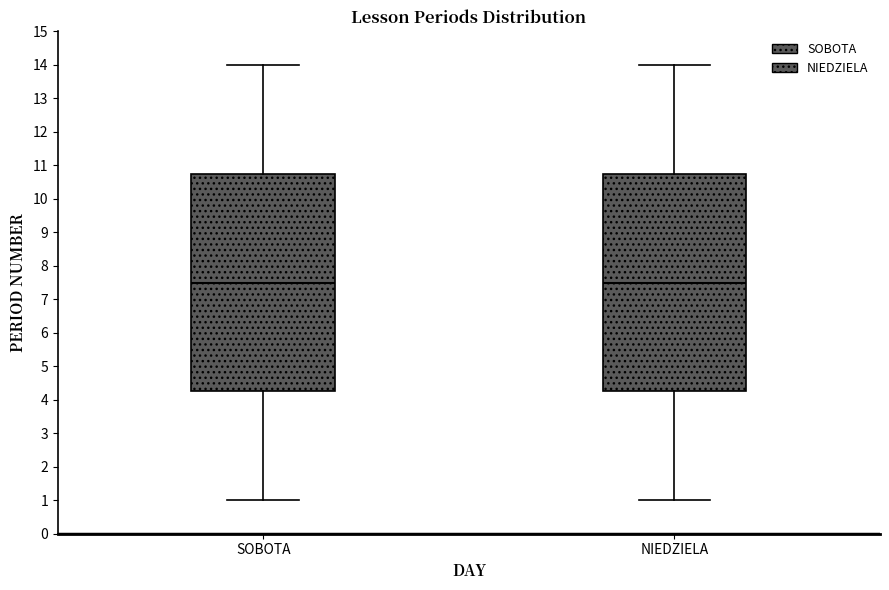

Reading left to right, transcribe this box plot: for each box, give where its median line is, the range the box spans, and where its two whiskers end, as read against the y-axis. The values are not printed on the chart, so give them approximately, as read against the axis.

SOBOTA: median 7.5, box 4.3 to 10.8, whiskers 1.0 to 14.0
NIEDZIELA: median 7.5, box 4.3 to 10.8, whiskers 1.0 to 14.0